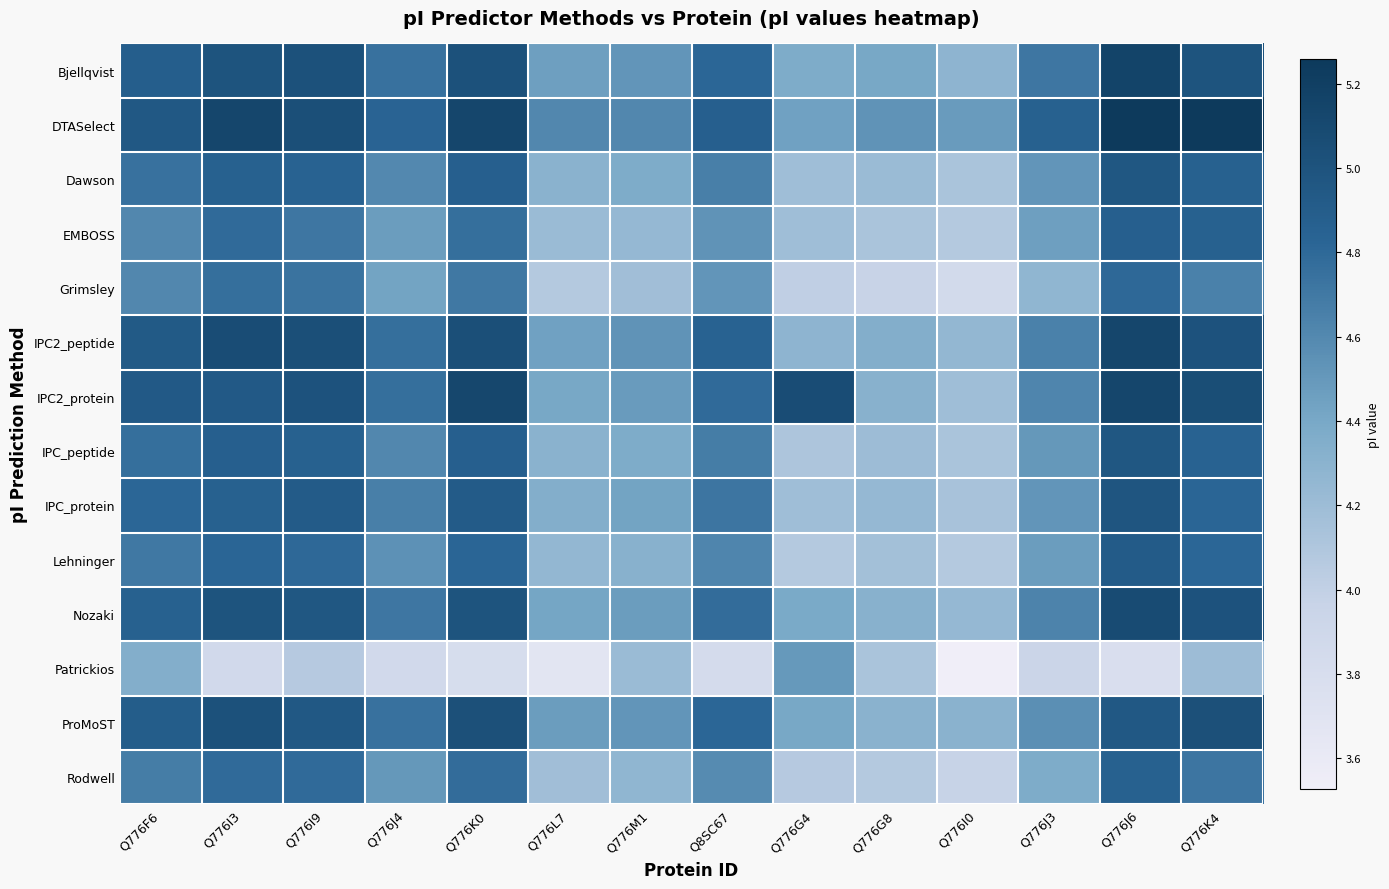

What is the spread (max minus min) of values at Q776F6?

0.6